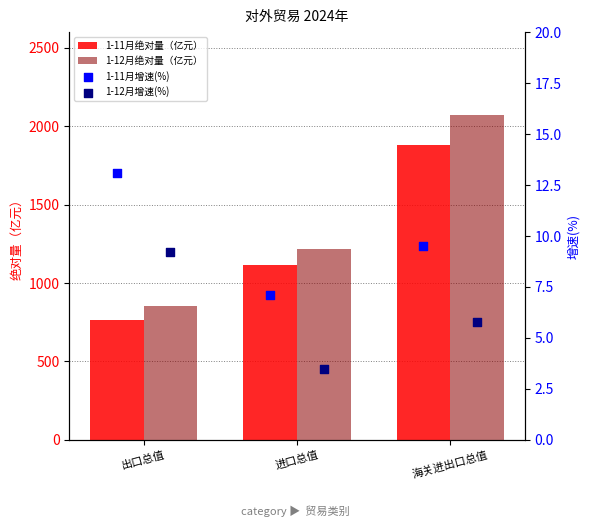

Which series has the largest total across all categories?

1-12月绝对量（亿元）